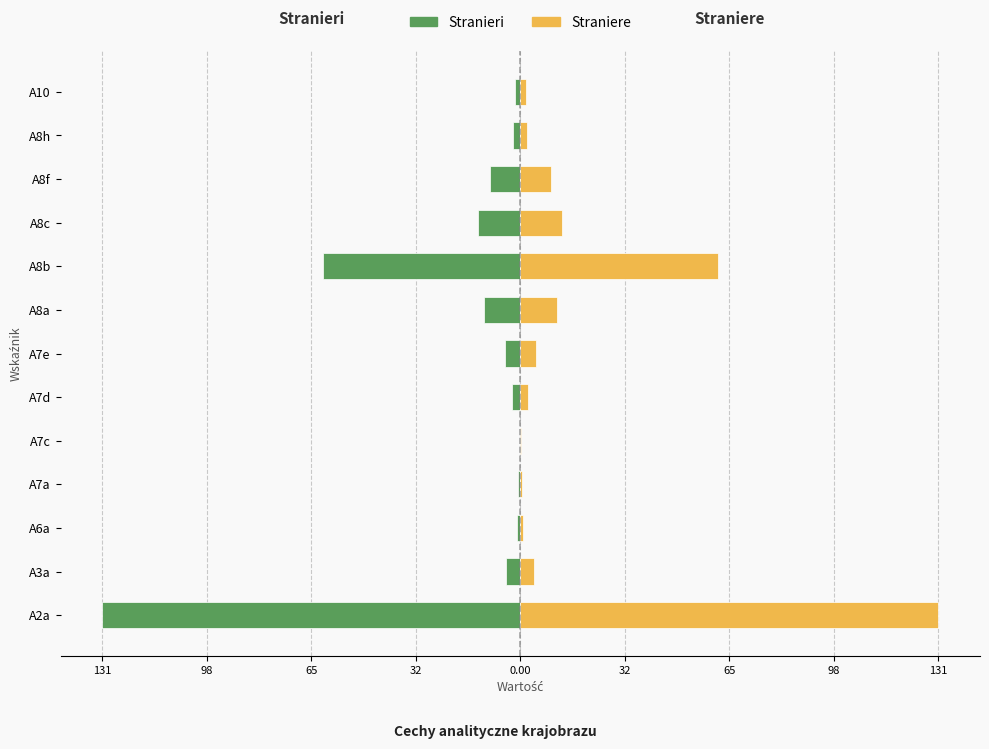

At how many categories does at least one series exceed 11?

4